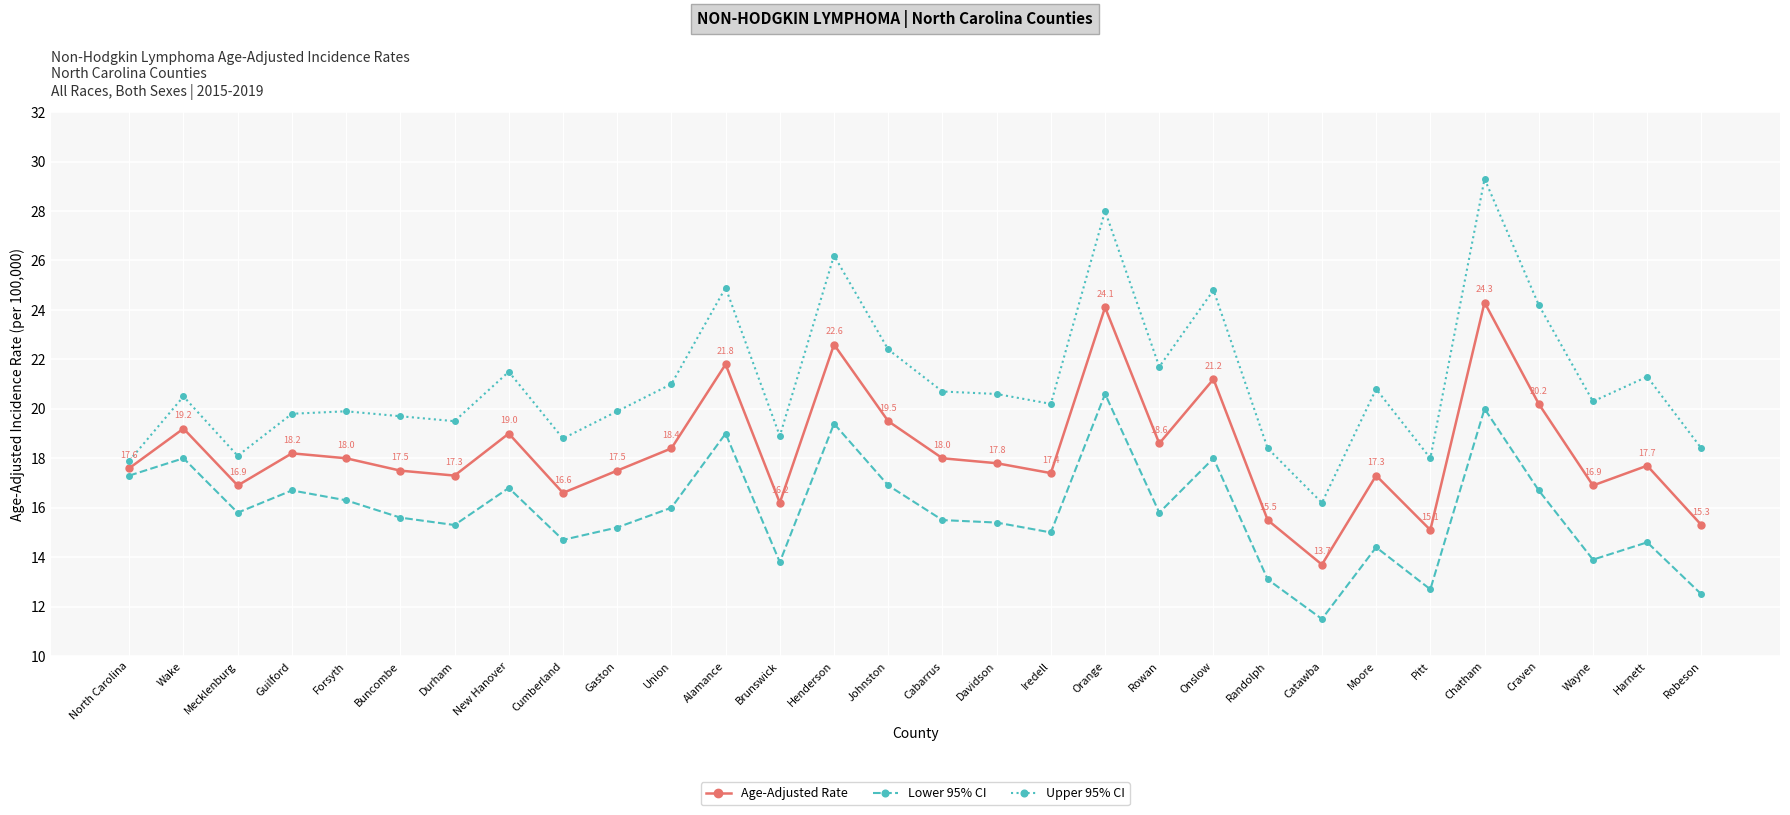

True or false: Upper 95% CI and Age-Adjusted Rate cross at least once.

False